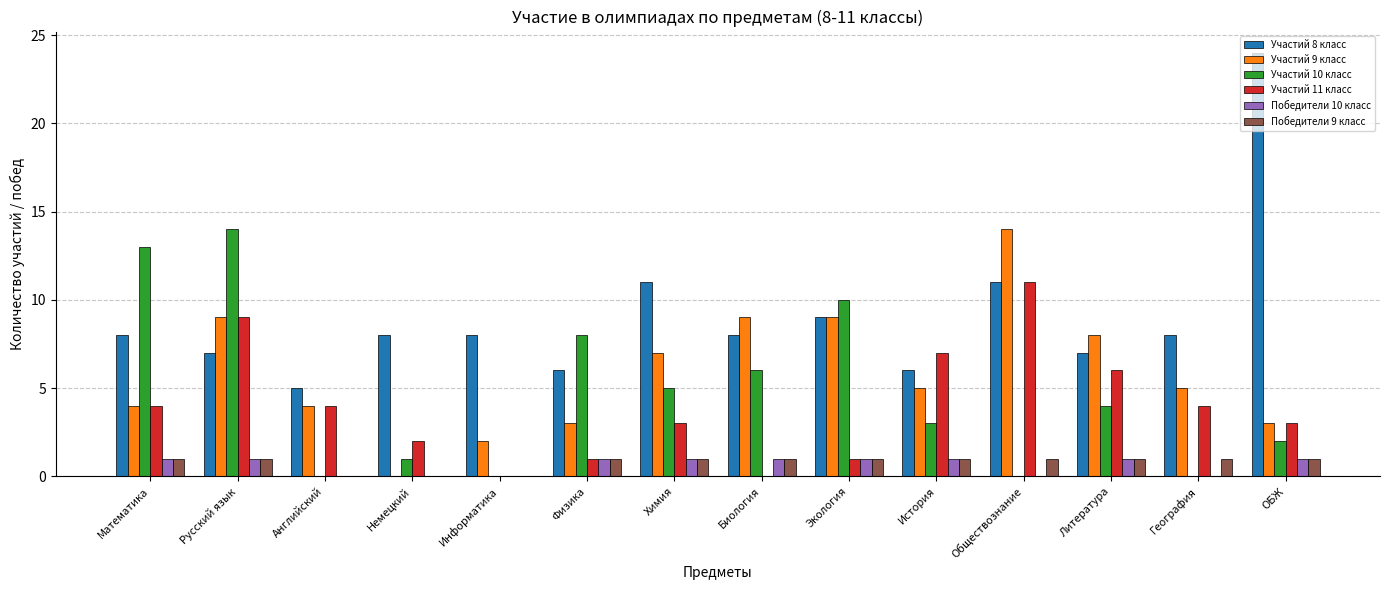

How many groups of bars are there?

14